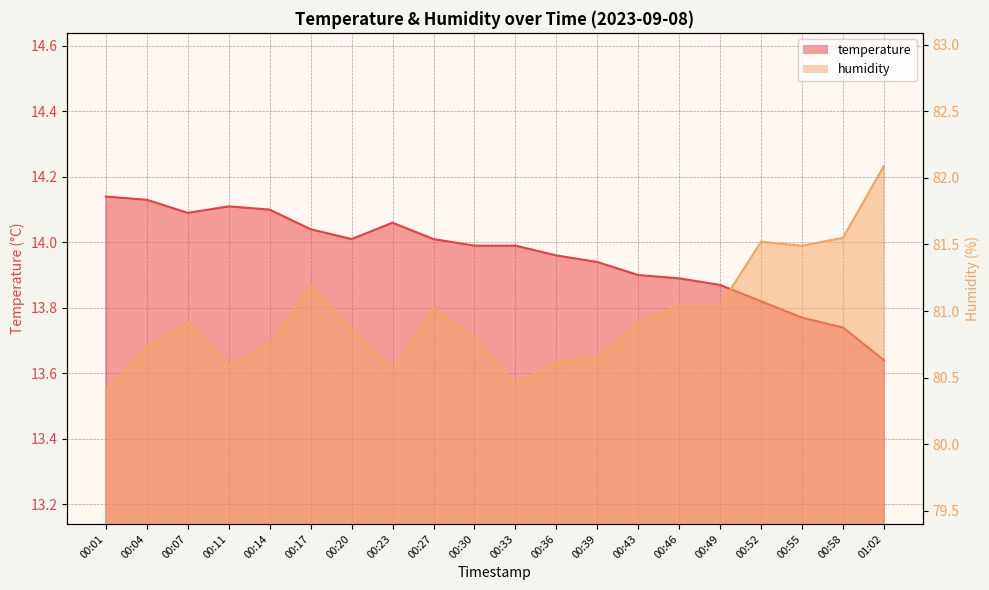

What is the label of the 8th point from the right?

00:39